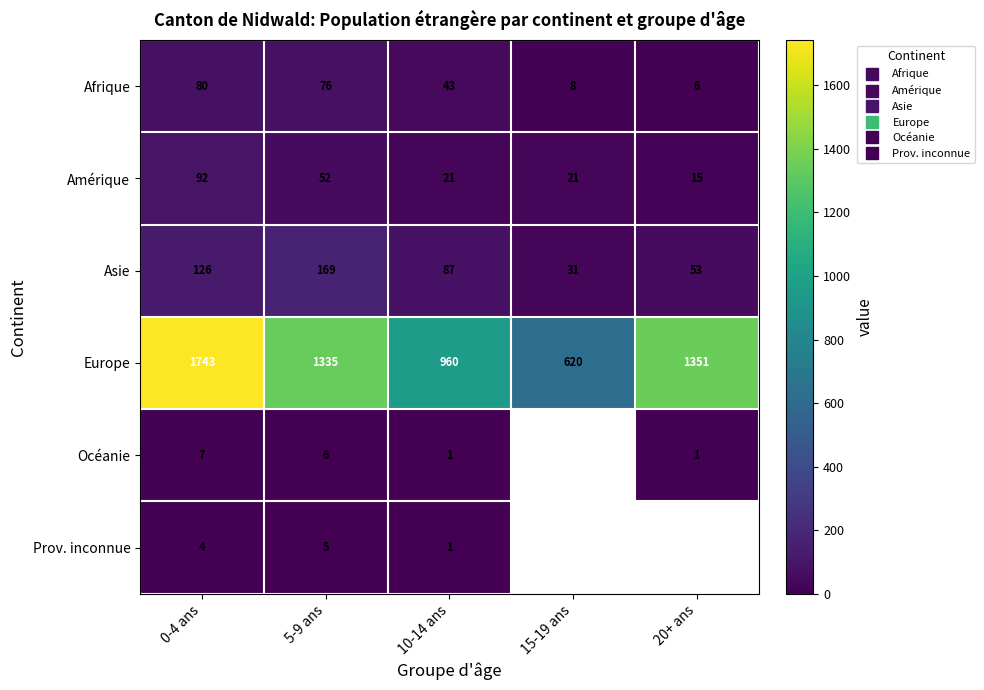

How many data points does each series have?

5